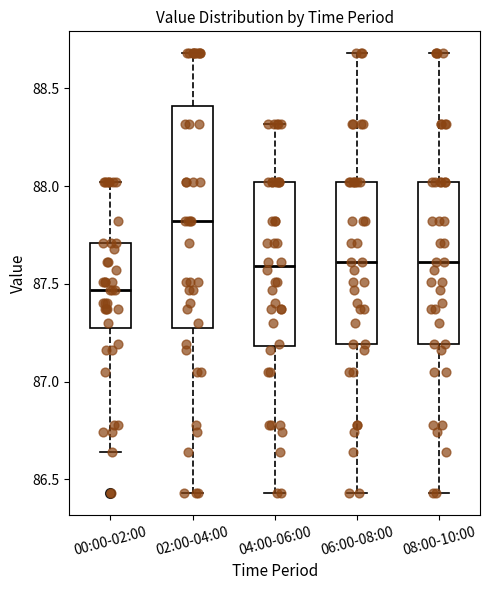

Reading left to right, read every box against the y-axis: the position of its median line, the range the box covers, and the ends of its whiskers. The values are not printed on the chart, so give them approximately, as read against the axis.

00:00-02:00: median 87.45, box 87.25 to 87.70, whiskers 86.65 to 88.00
02:00-04:00: median 87.80, box 87.25 to 88.40, whiskers 86.45 to 88.70
04:00-06:00: median 87.60, box 87.20 to 88.00, whiskers 86.45 to 88.30
06:00-08:00: median 87.60, box 87.20 to 88.00, whiskers 86.45 to 88.70
08:00-10:00: median 87.60, box 87.20 to 88.00, whiskers 86.45 to 88.70